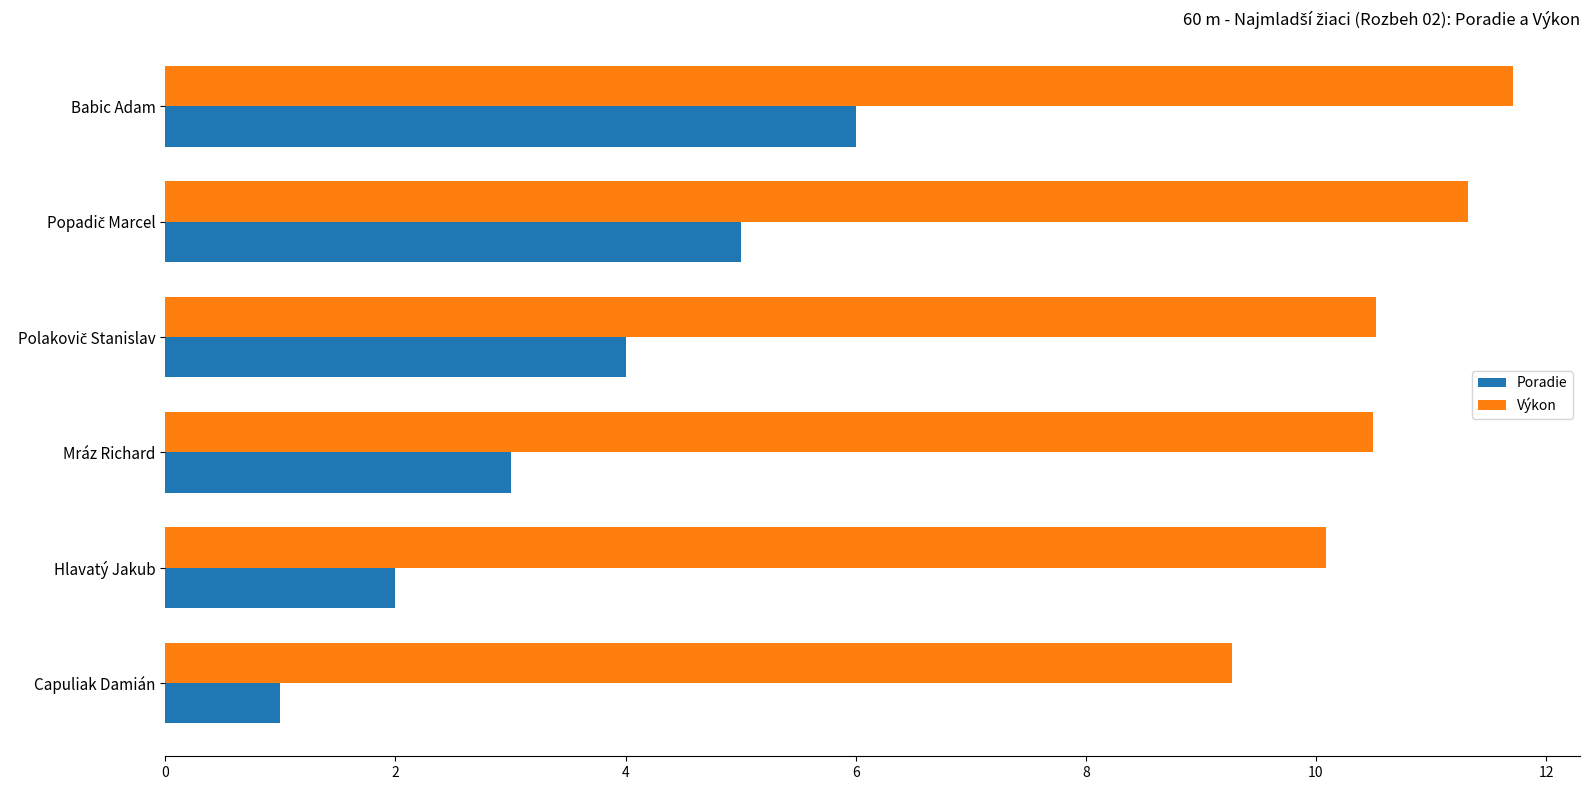

What value does the Poradie series have at Babic Adam?

6.0